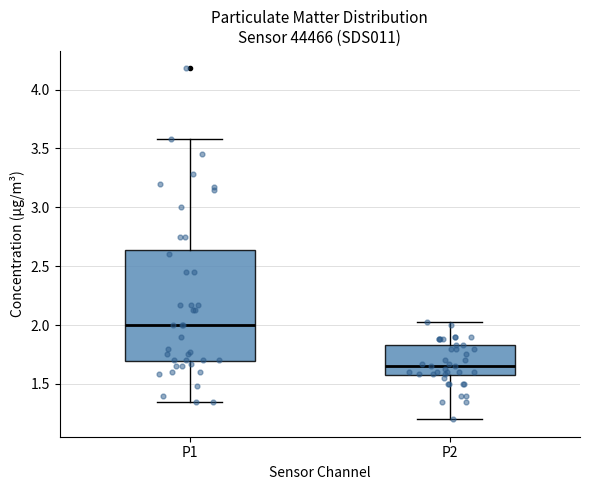

Reading left to right, transcribe this box plot: for each box, give where its median line is, the range the box spans, and where its two whiskers end, as read against the y-axis. The values are not printed on the chart, so give them approximately, as read against the axis.

P1: median 2.00, box 1.70 to 2.65, whiskers 1.35 to 3.60
P2: median 1.65, box 1.55 to 1.85, whiskers 1.20 to 2.05